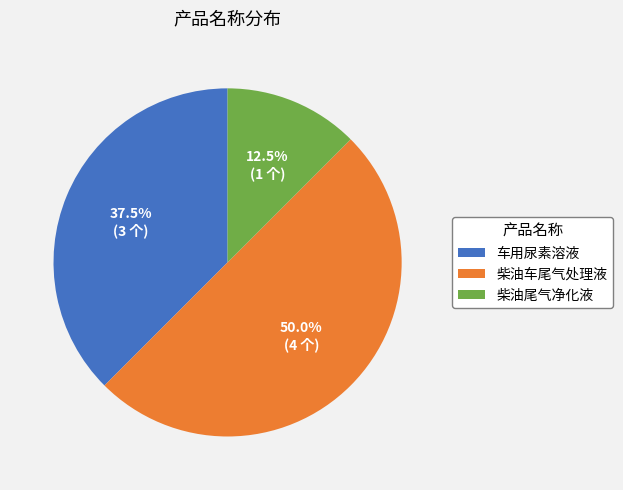

Which slice is the largest?

柴油车尾气处理液